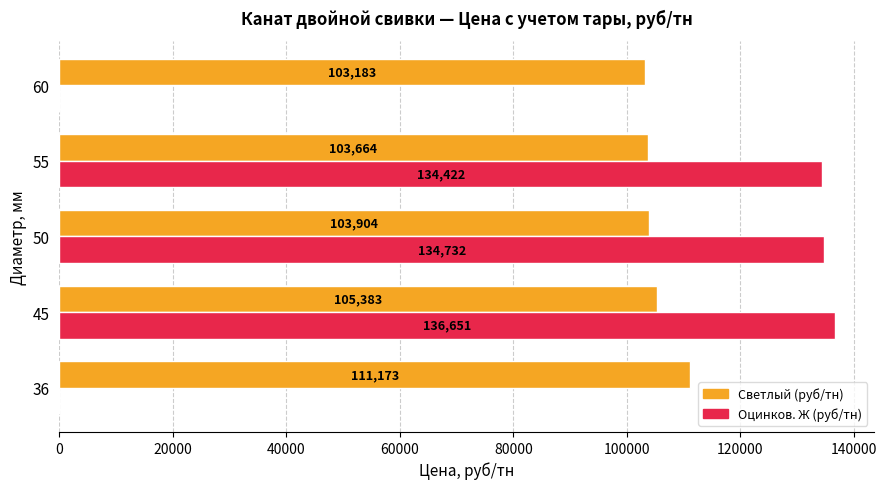

How many values in the Светлый (руб/тн) series exceed 103903?

3